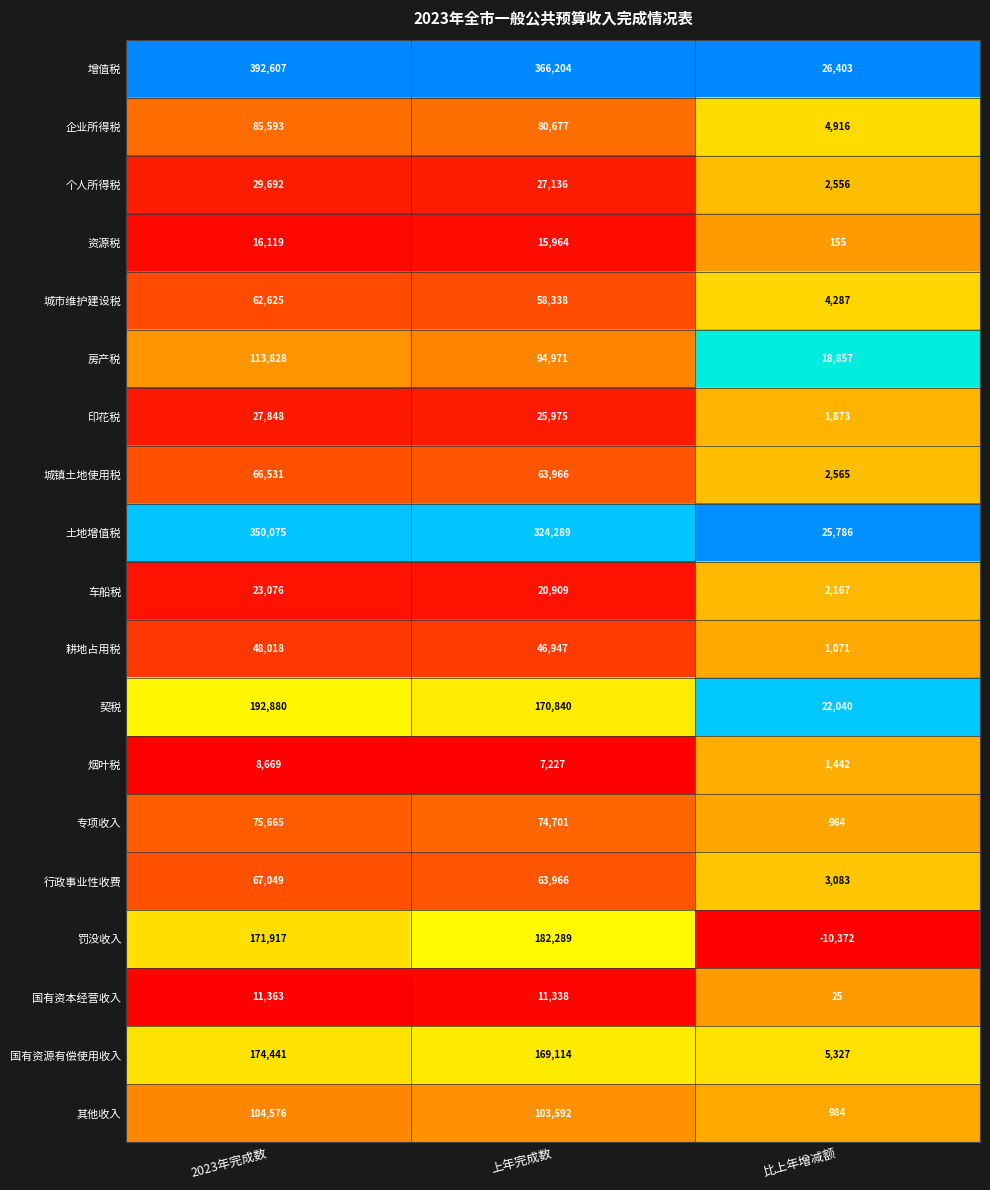

Which series has the largest total across all categories?

增值税